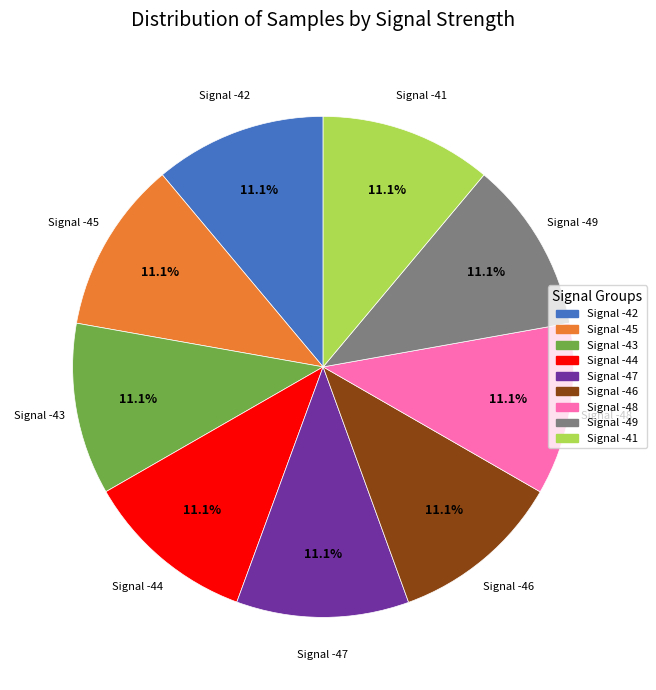

What percentage is NOT represented by Signal -42?

88.9%